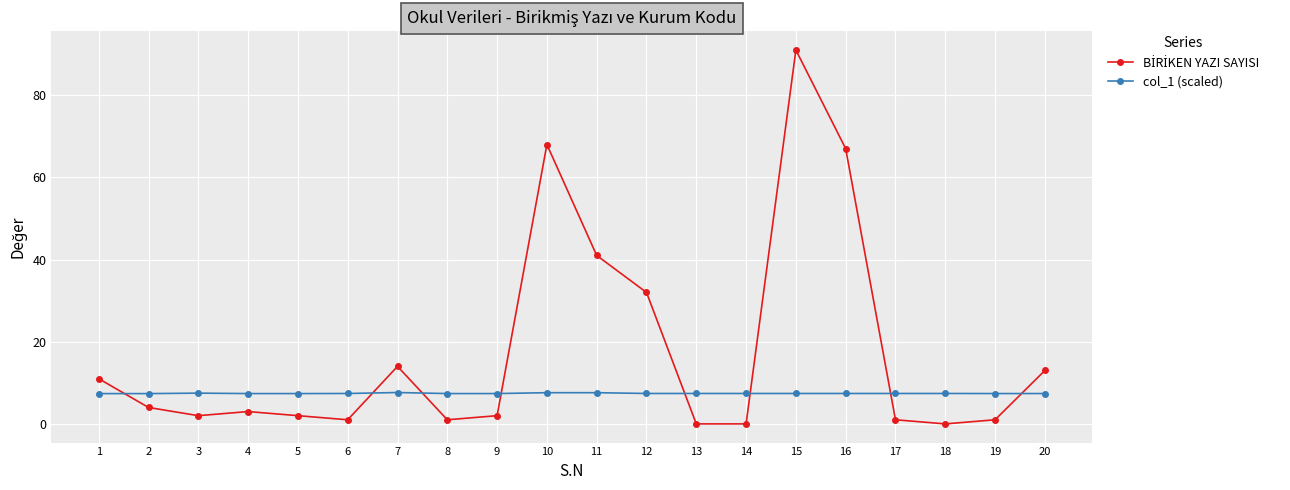

What is the value of the col_1 (scaled) point at the 4th from the left?

7.4